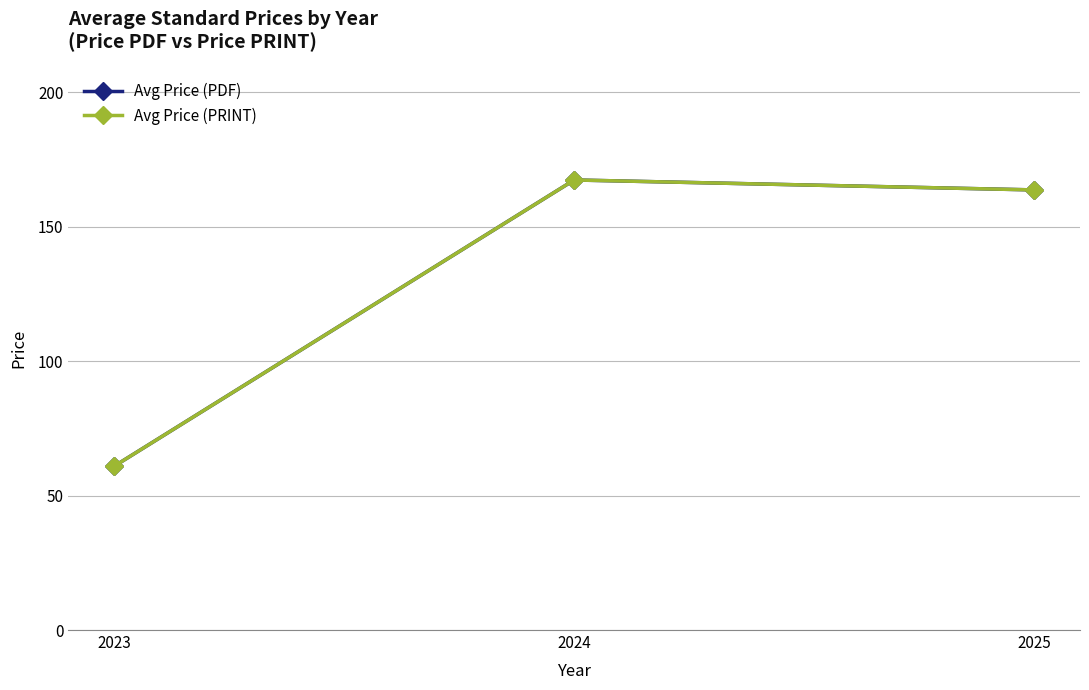

What is the value of the Avg Price (PDF) point at the 2nd from the left?

167.4